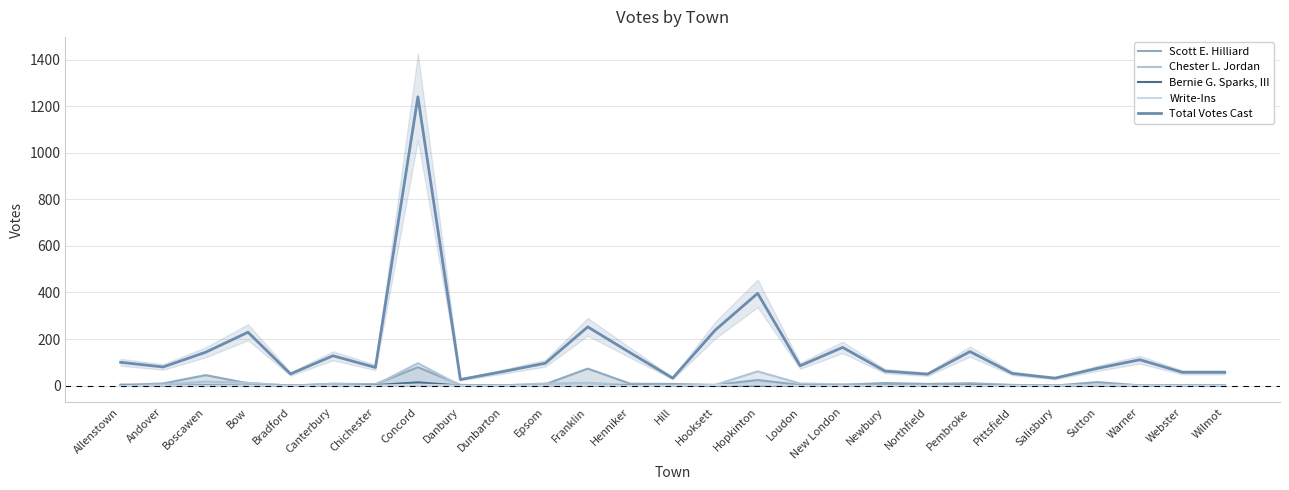

How many positive values does the Chester L. Jordan series have?

22